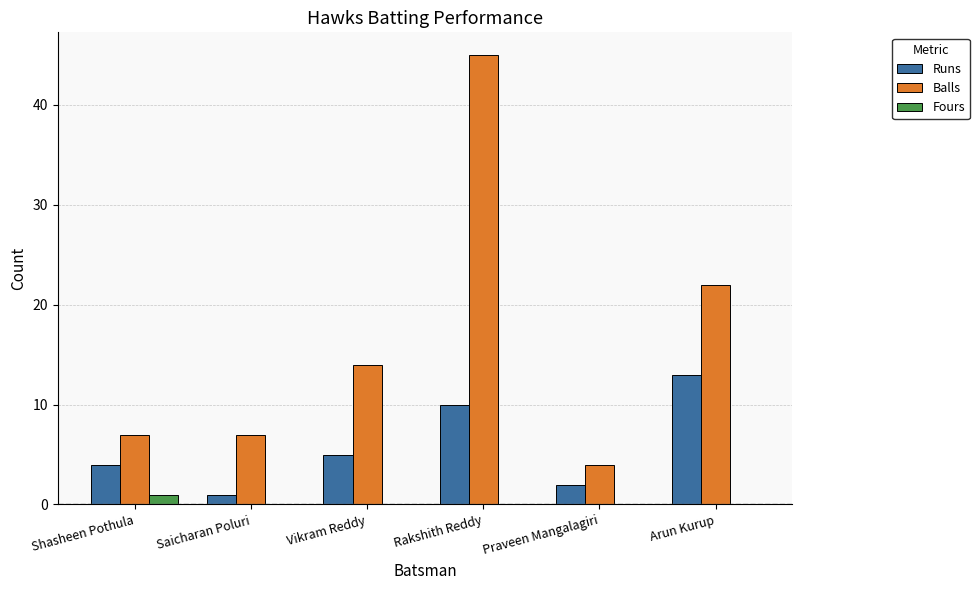

What is the sum of all Balls values?

99